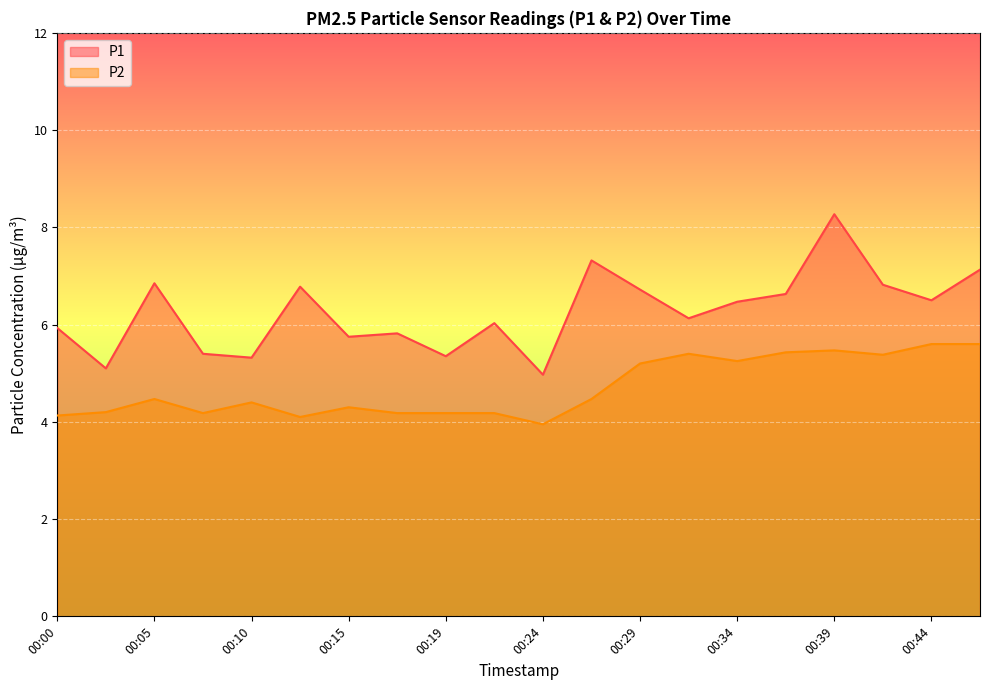

What value does the P1 series have at 00:19?

5.3